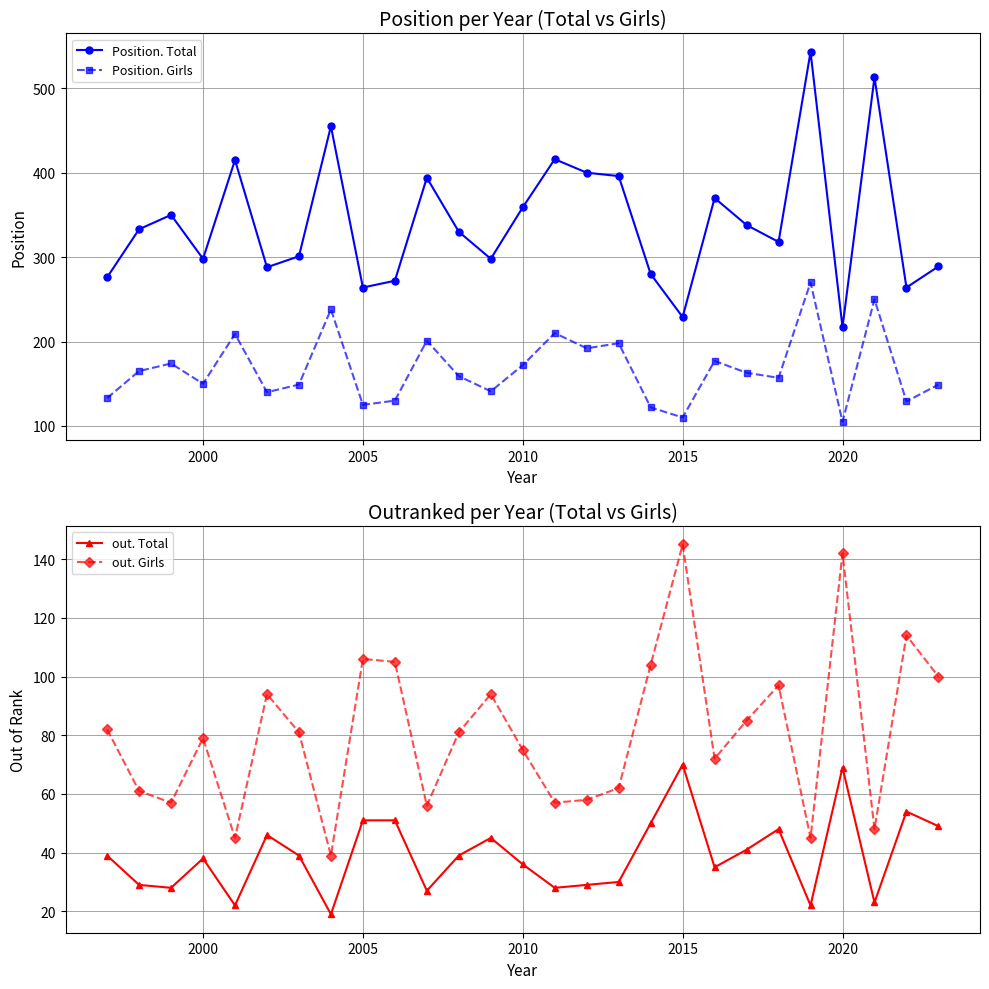

How many values in the Position. Total series exceed 330?

13